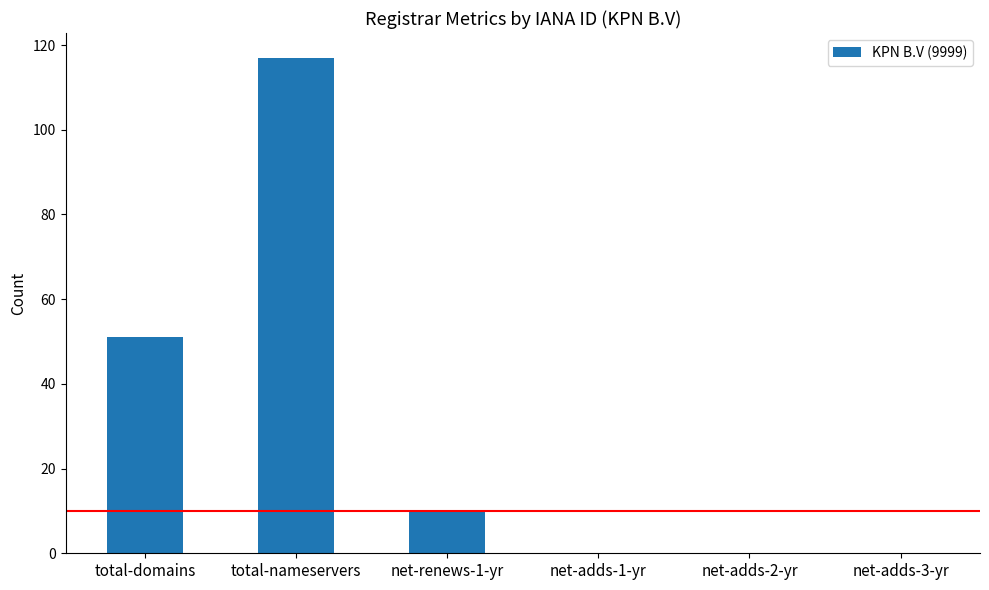

Which category has the highest value across all series?

total-nameservers